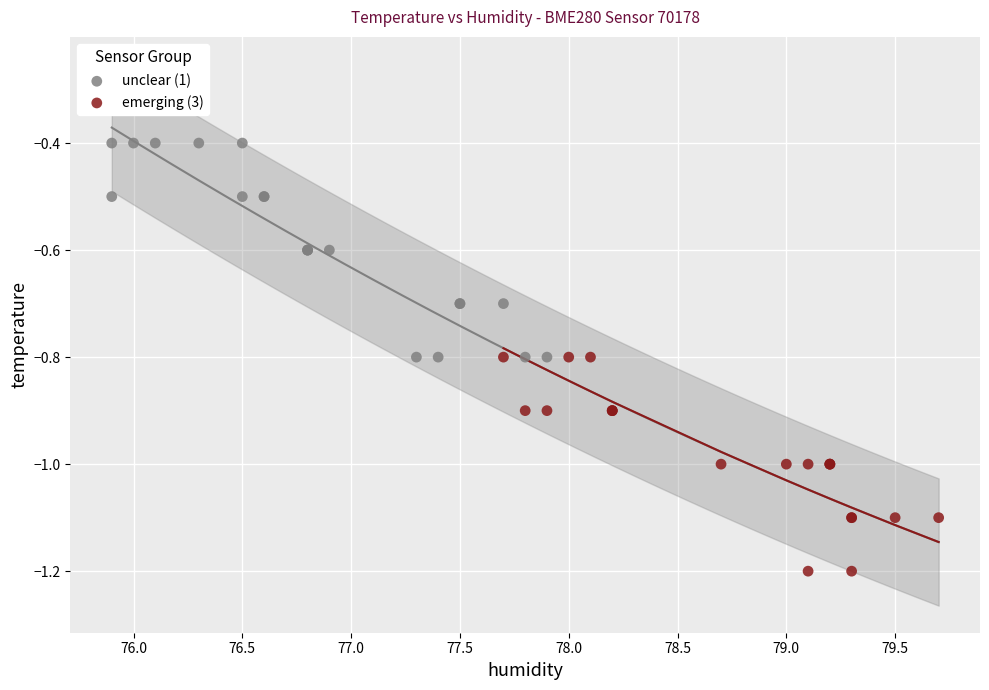

Which series contains the lowest Y value?

emerging (3)